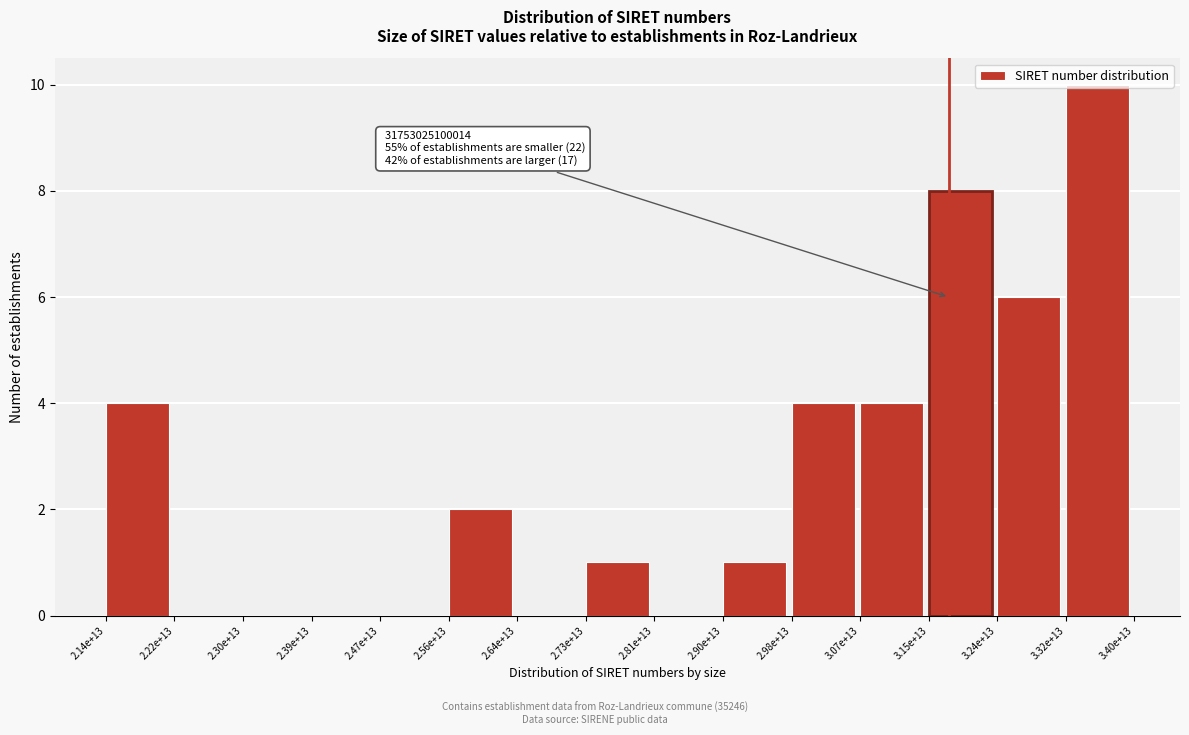

What is the greatest value displayed?

10